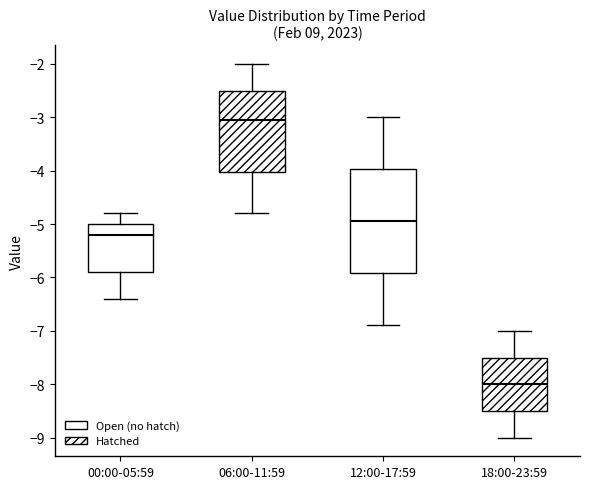

Reading left to right, transcribe this box plot: for each box, give where its median line is, the range the box spans, and where its two whiskers end, as read against the y-axis. The values are not printed on the chart, so give them approximately, as read against the axis.

00:00-05:59: median -5.2, box -5.9 to -5.0, whiskers -6.4 to -4.8
06:00-11:59: median -3.0, box -4.0 to -2.5, whiskers -4.8 to -2.0
12:00-17:59: median -4.9, box -5.9 to -4.0, whiskers -6.9 to -3.0
18:00-23:59: median -8.0, box -8.5 to -7.5, whiskers -9.0 to -7.0